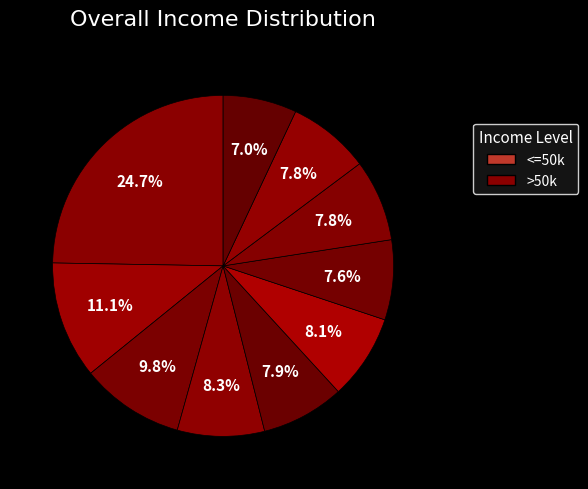

How many segments does this pie chart have?

10